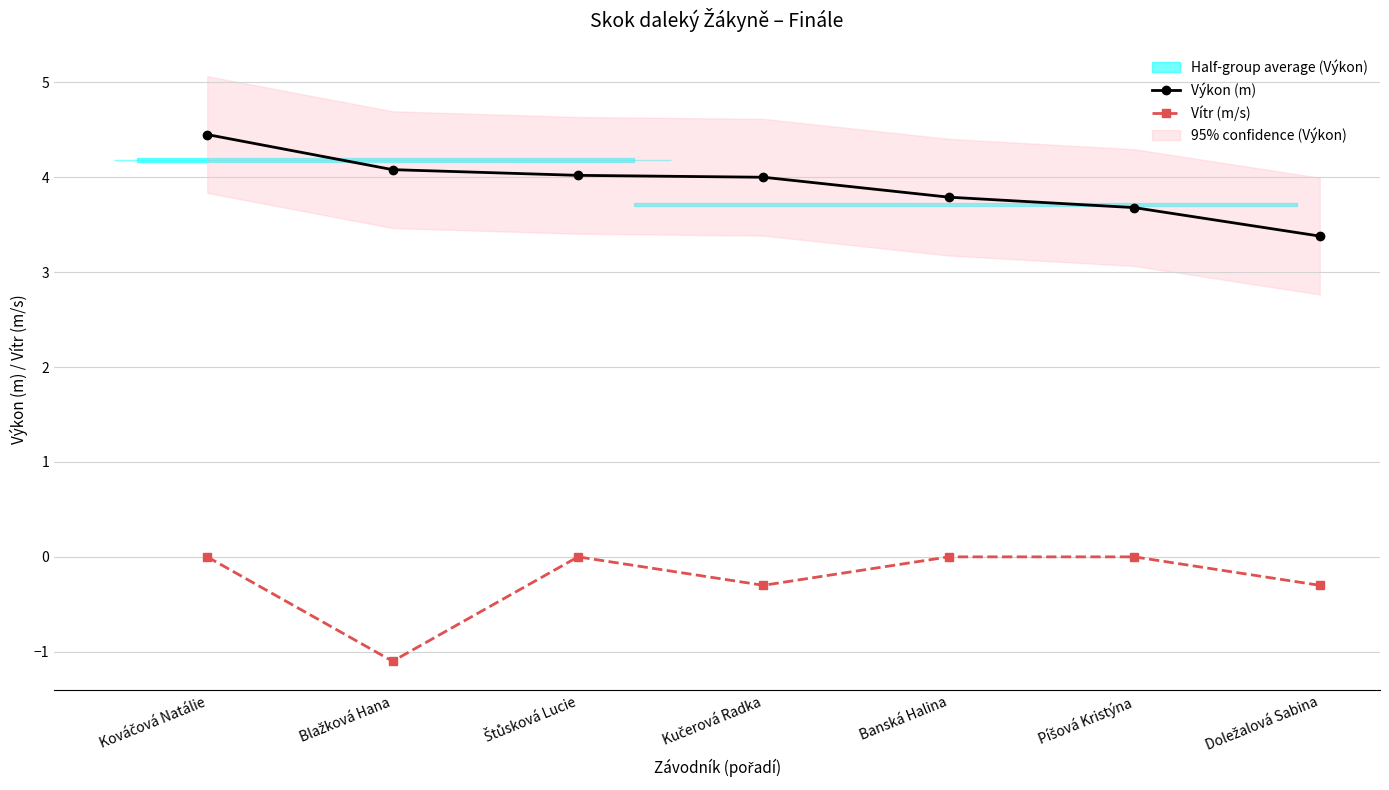

Which series changed the most between Štůsková Lucie and Kučerová Radka?

Vítr (m/s)